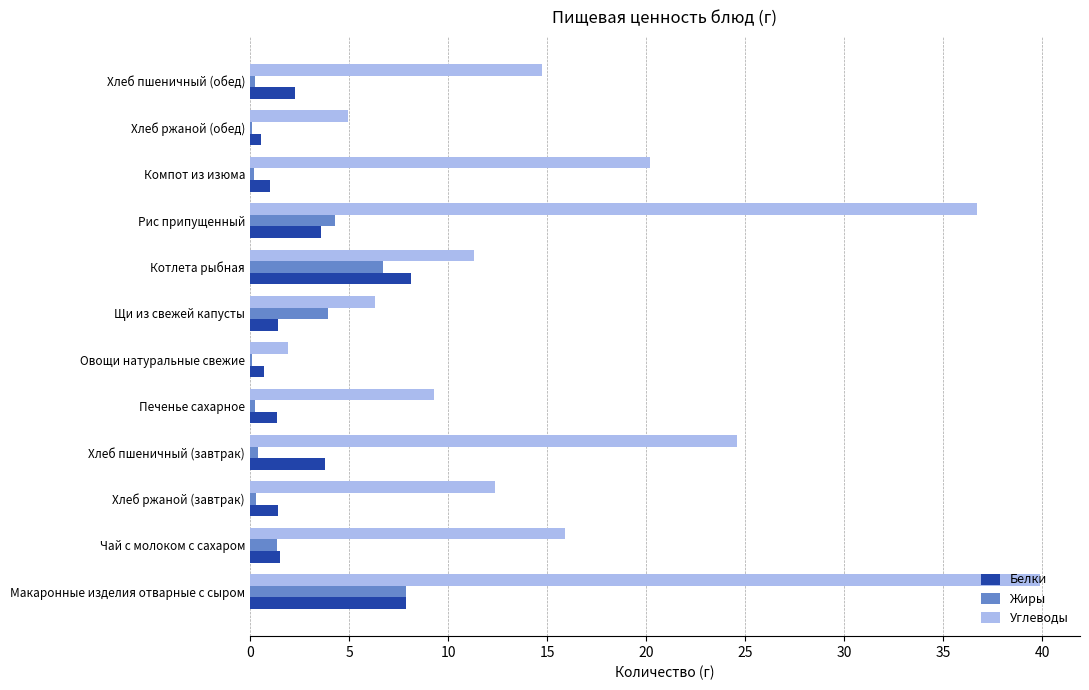

Which series changed the most between Хлеб ржаной (обед) and Хлеб пшеничный (обед)?

Углеводы